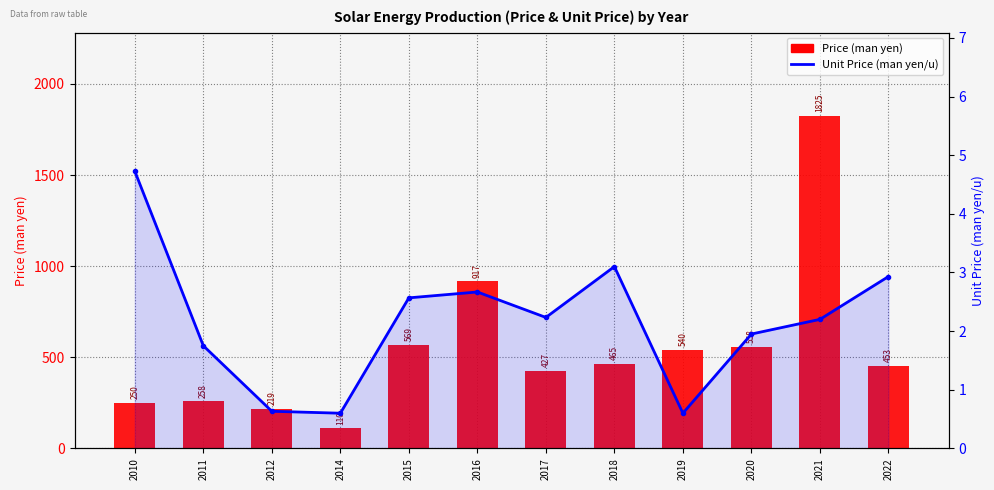

What are all the series names shown in the legend?

Price (man yen), Unit Price (man yen/u)